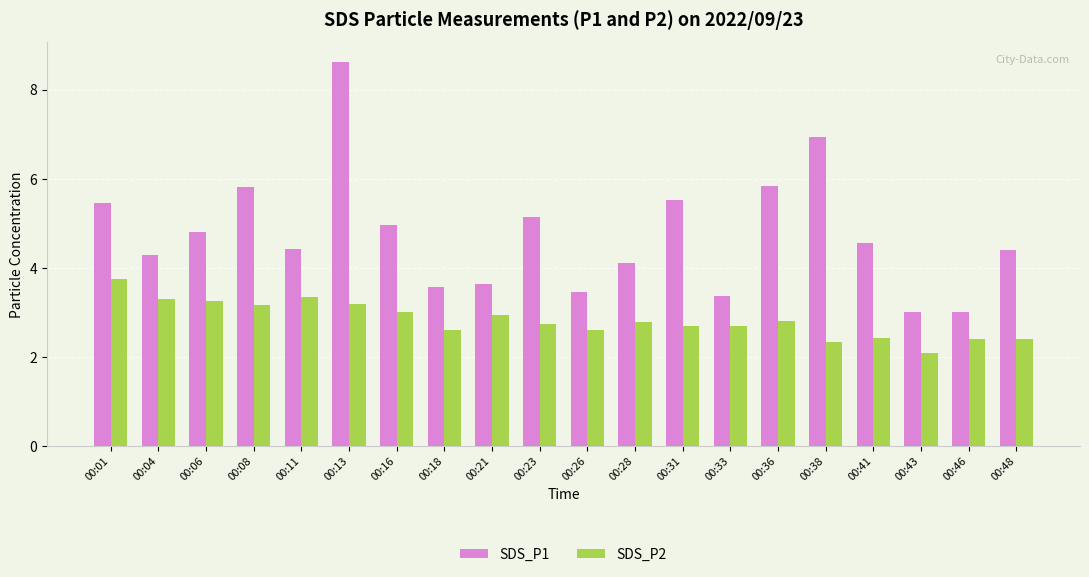

What is the maximum value for SDS_P2?

3.8